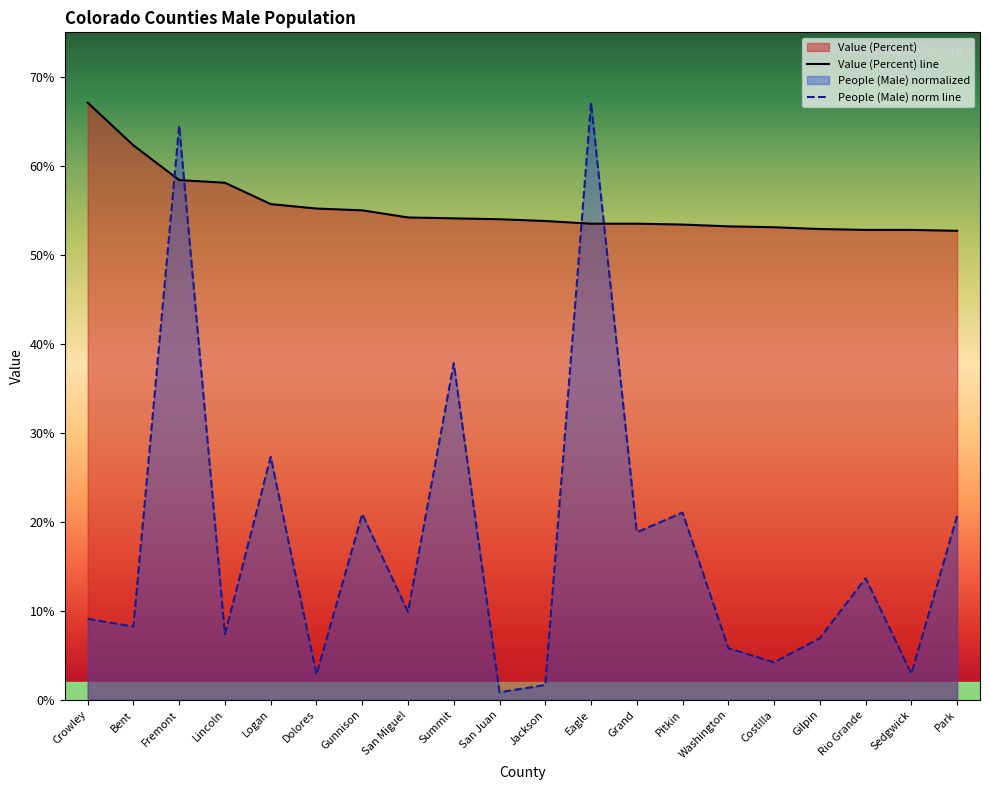

Which has a higher value, Jackson or Bent?

Bent